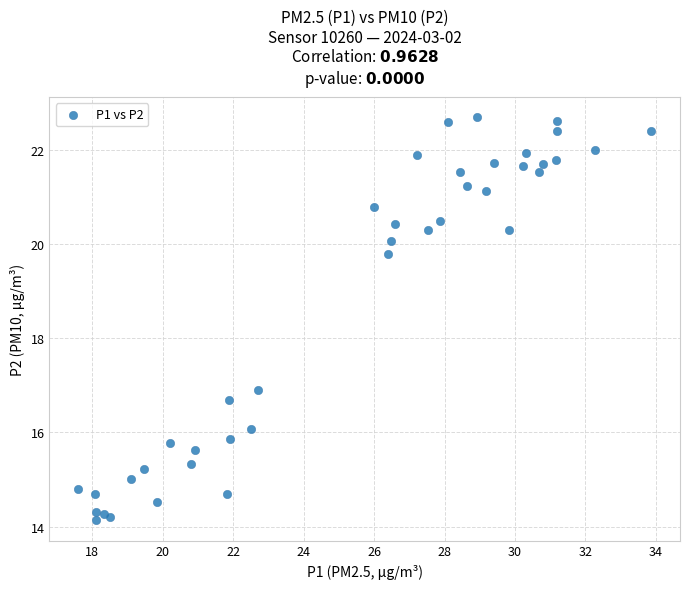

What Y value in the scatter plot is closest to 18?

16.9